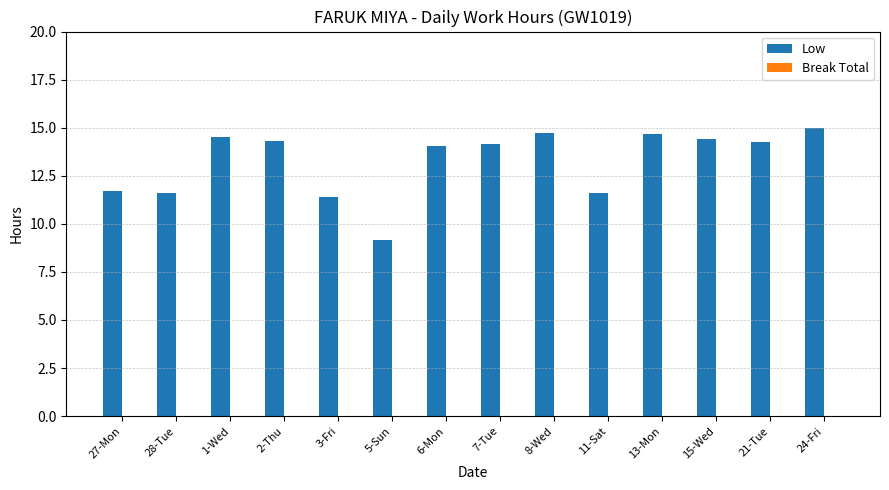

How many series are shown in this chart?

1